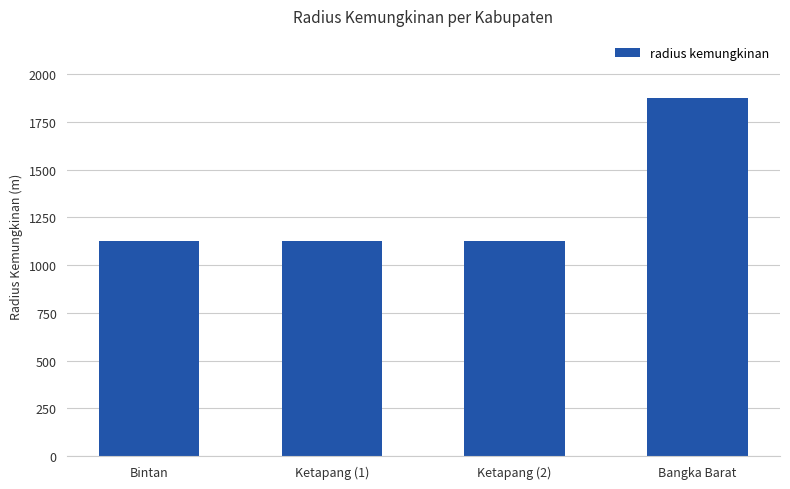

Read the value at Bintan, to the nearest 100.

1100